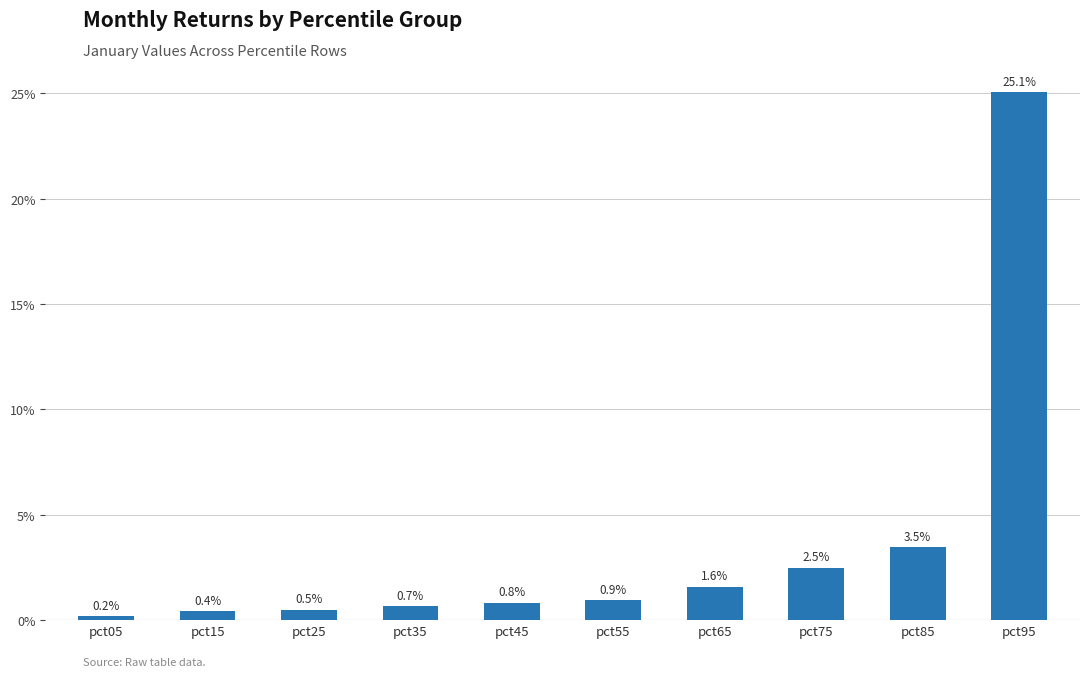

Are the bars horizontal?

No